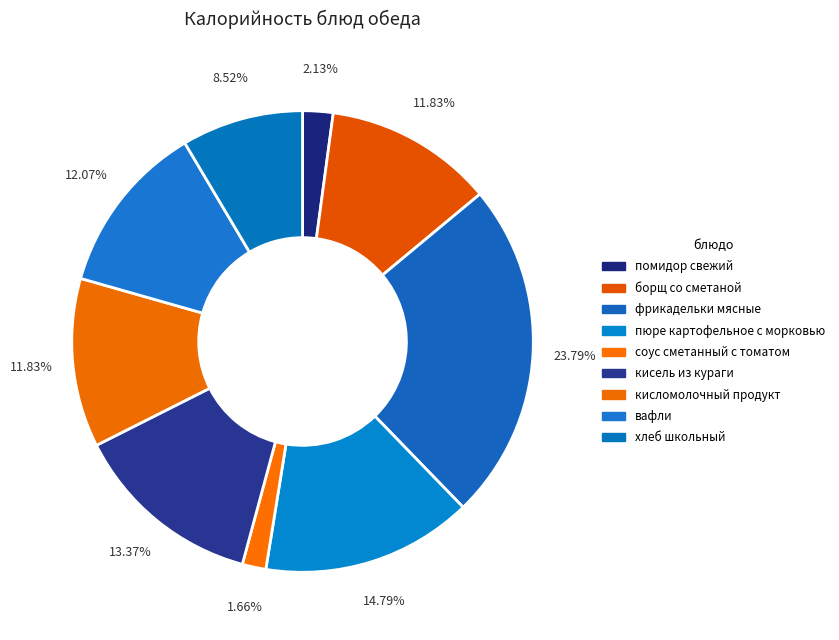

How many segments does this pie chart have?

9